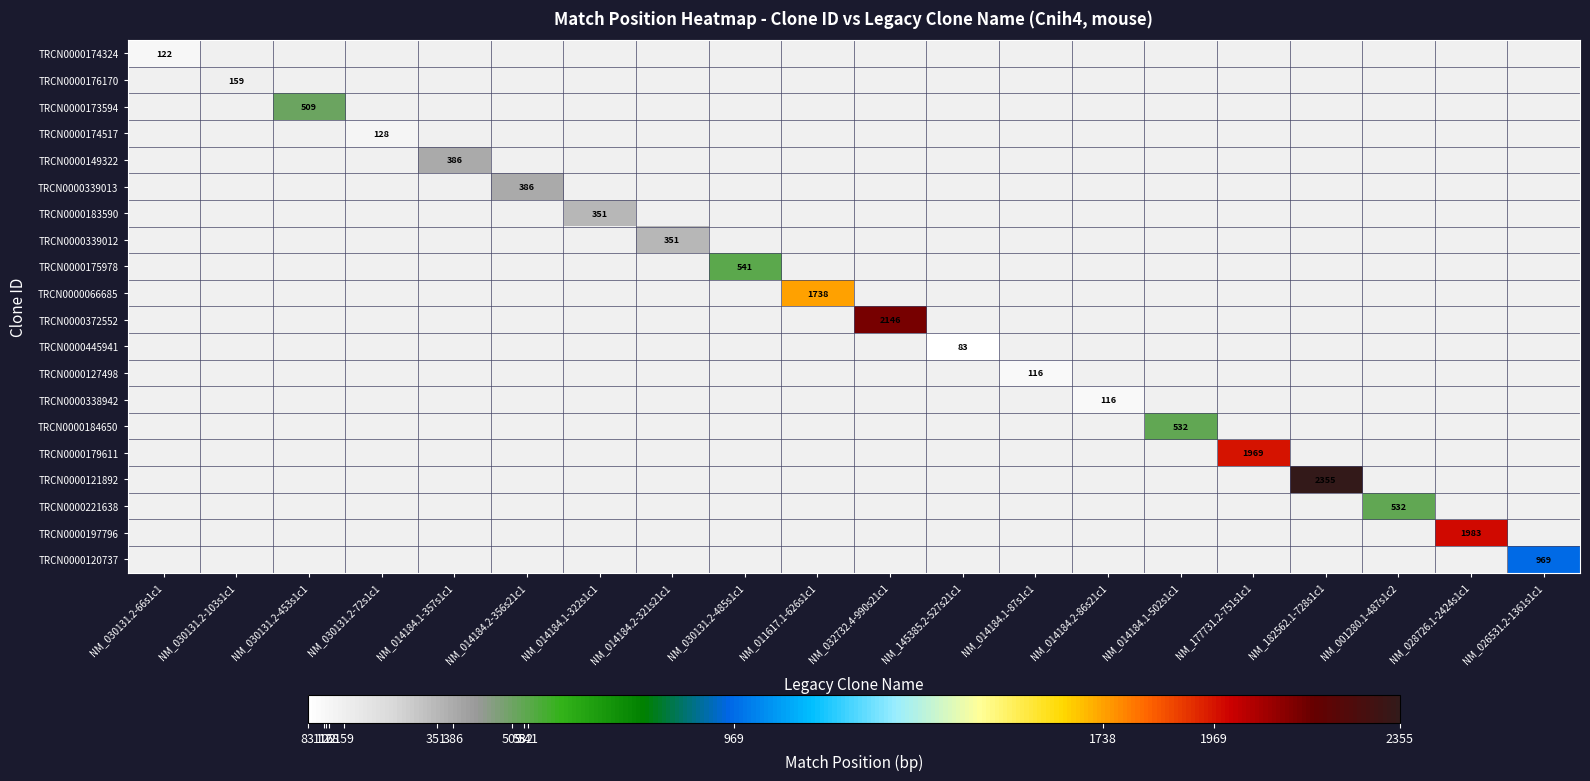

True or false: TRCN0000173594 has a value of 338 at NM_030131.2-453s1c1.

False